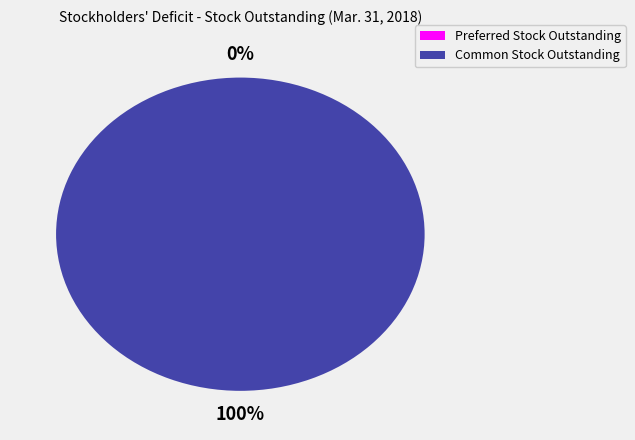

What is the largest slice in the pie chart?

Common Stock Outstanding